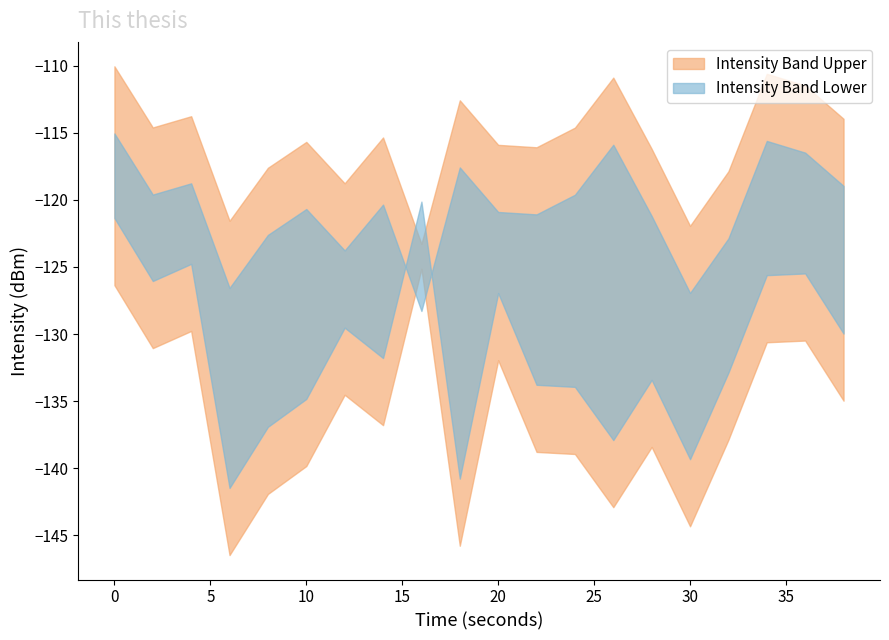

How many values in the intensity_upper series exceed -120?

9